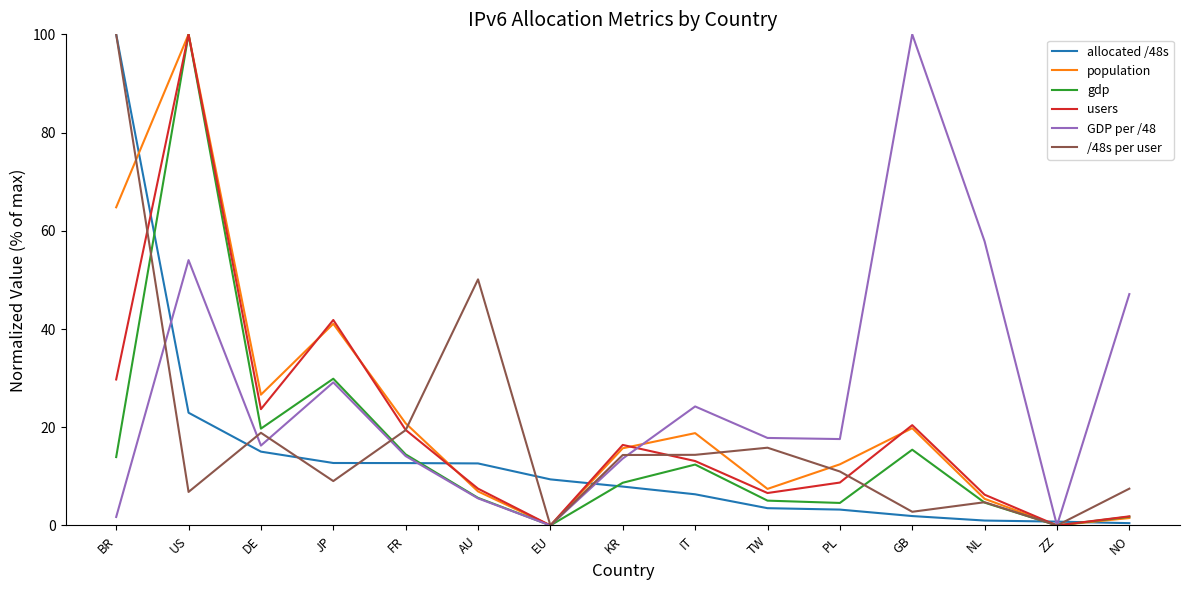

Which series has the largest total across all categories?

GDP per /48